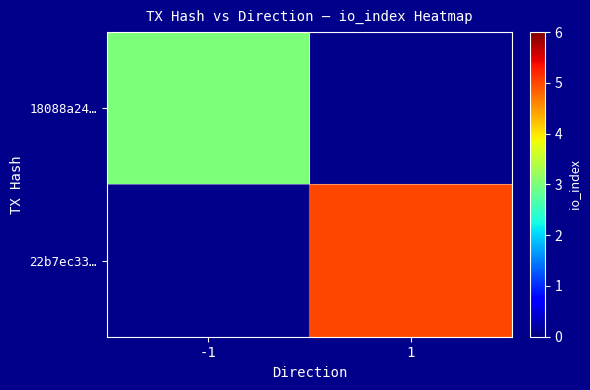

Read the 22b7ec33… value at 1.

5.0